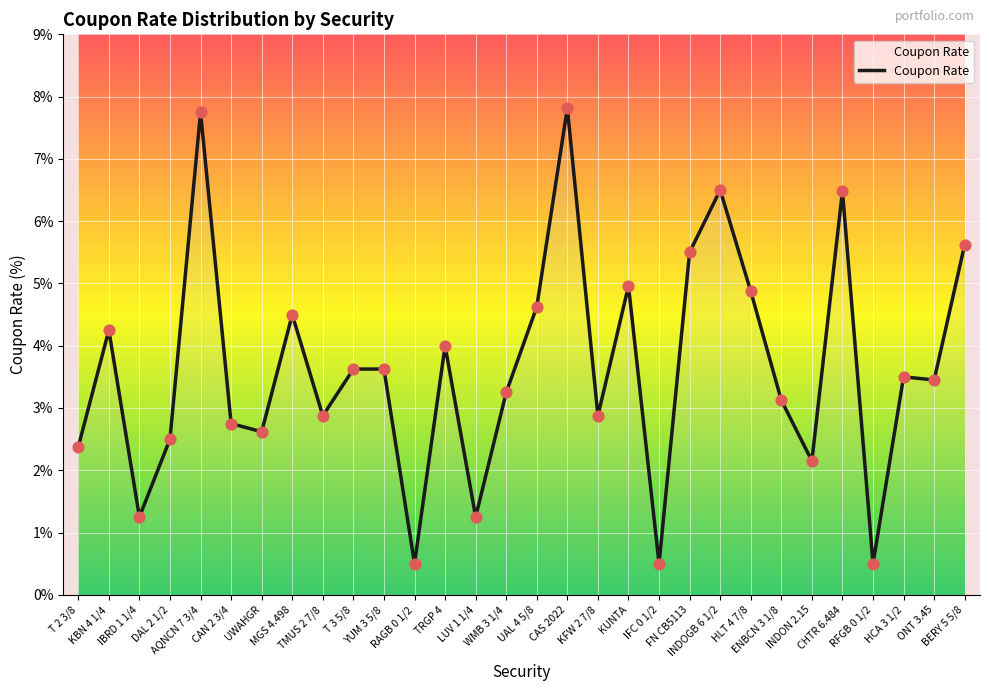

What is the ratio of the value at TRGP 4 to the value at AQNCN 7 3/4?

0.5